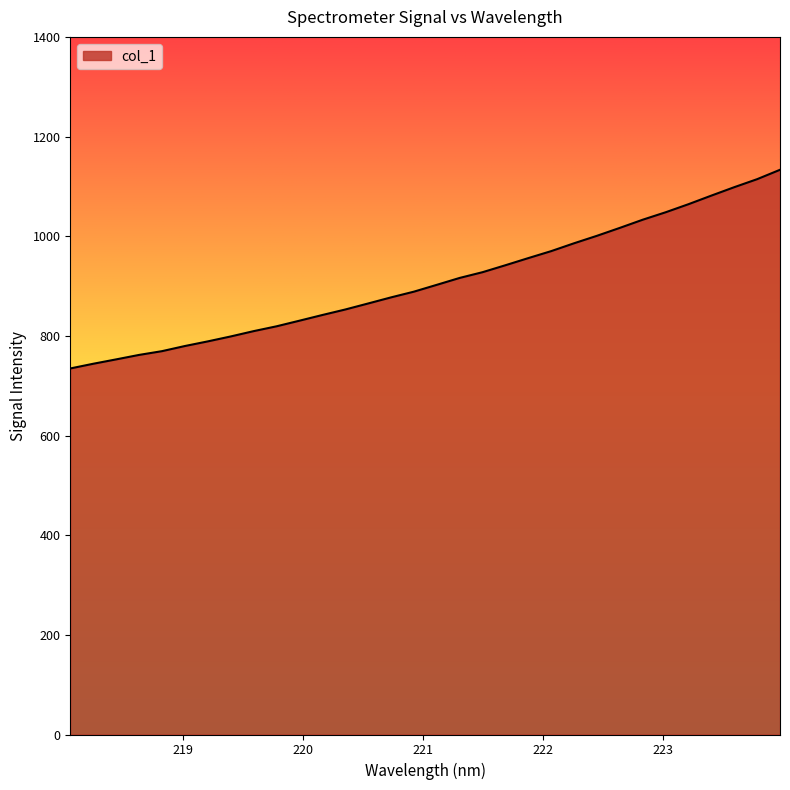

What is the smallest value displayed?

734.6